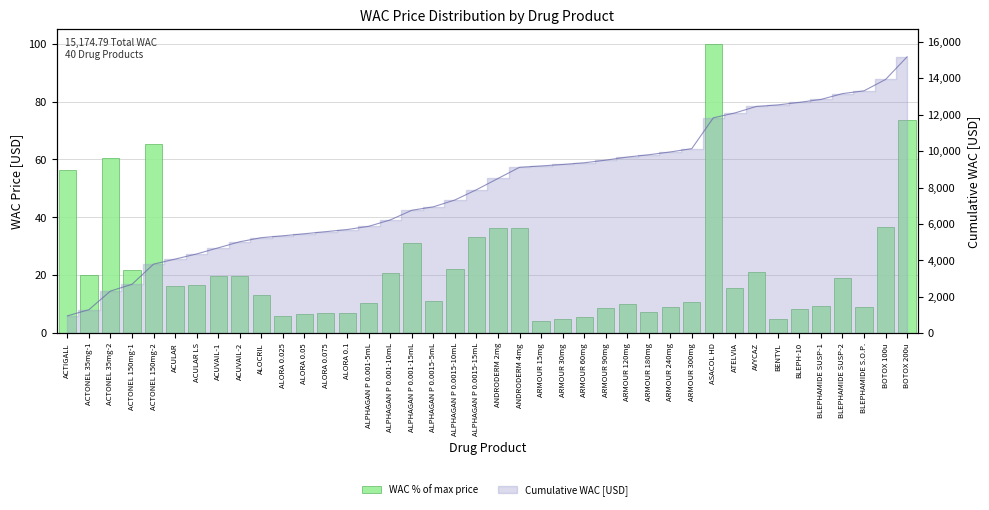

At which category does the chart reach its minimum across all series?

ARMOUR 15mg